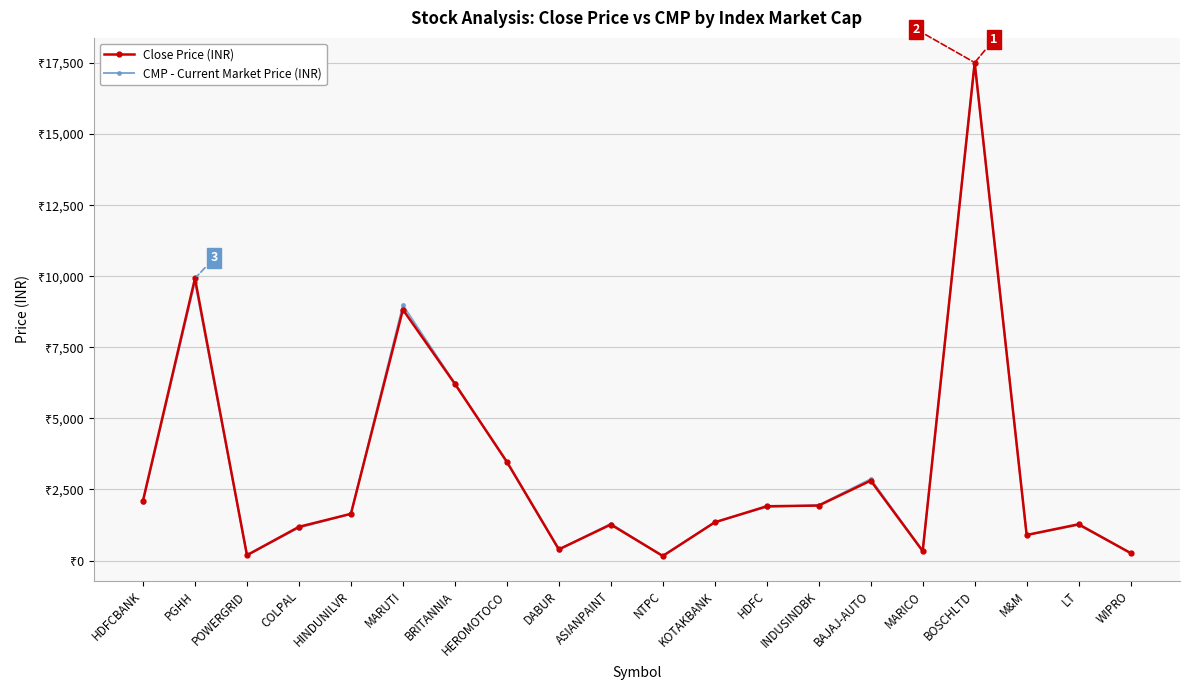

What is the spread (max minus min) of values at M&M?

5.4